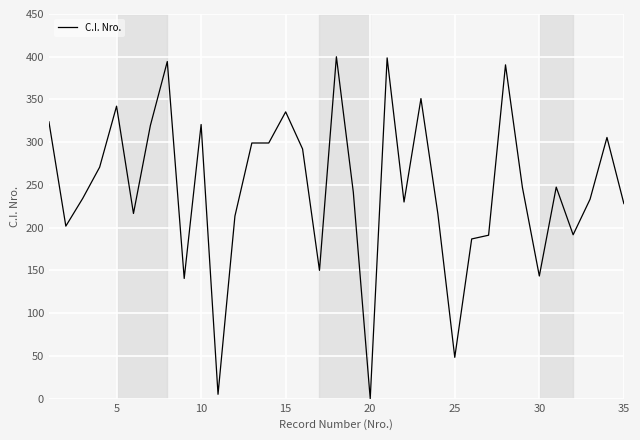

What is the greatest value displayed?

400.0